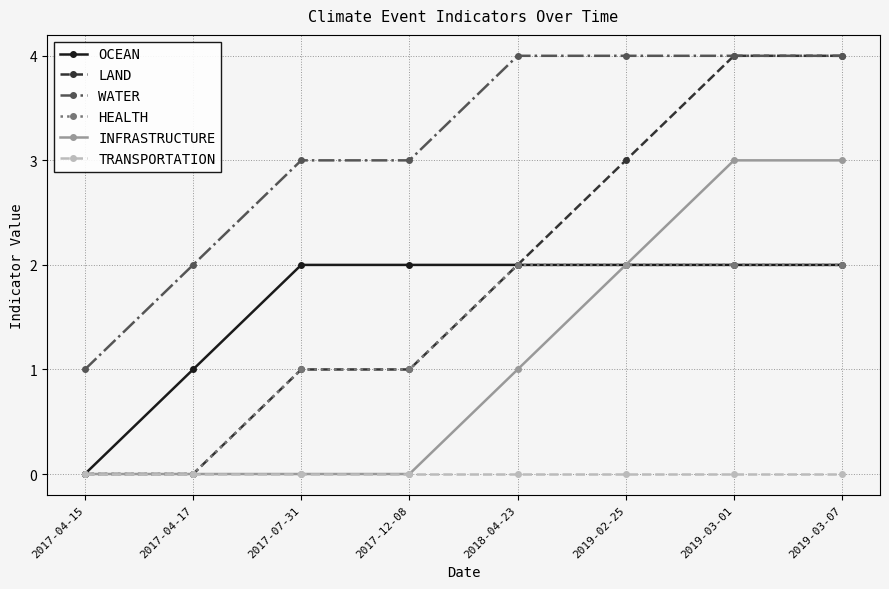

The value of WATER at 2019-03-01 is 5. True or false?

False